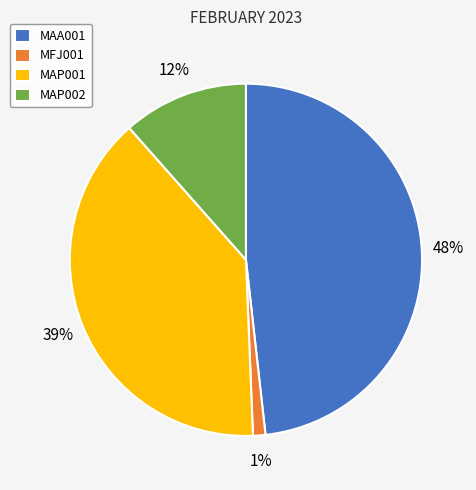

Which slice is the largest?

MAA001